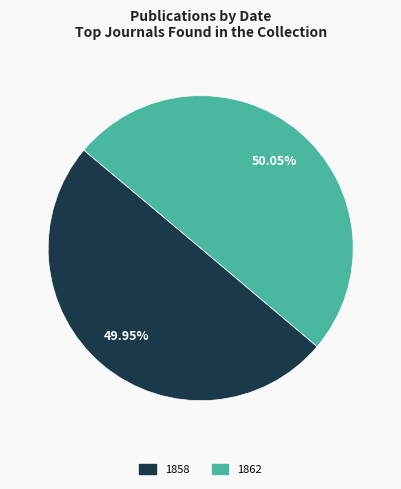

Combined, do 1858 and 1862 account for over 50%?

Yes